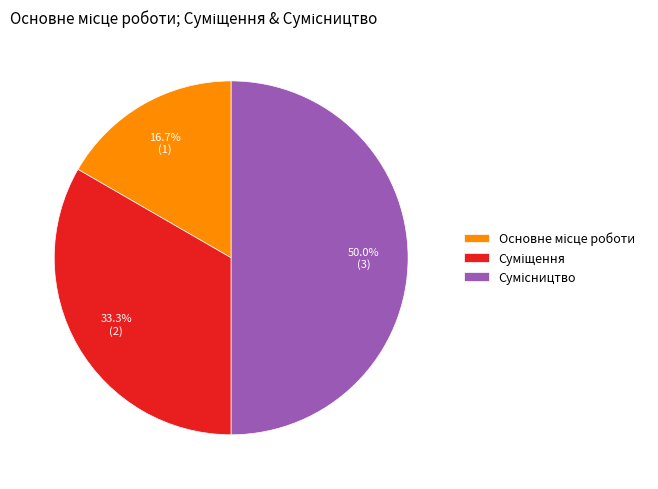

How many segments does this pie chart have?

3